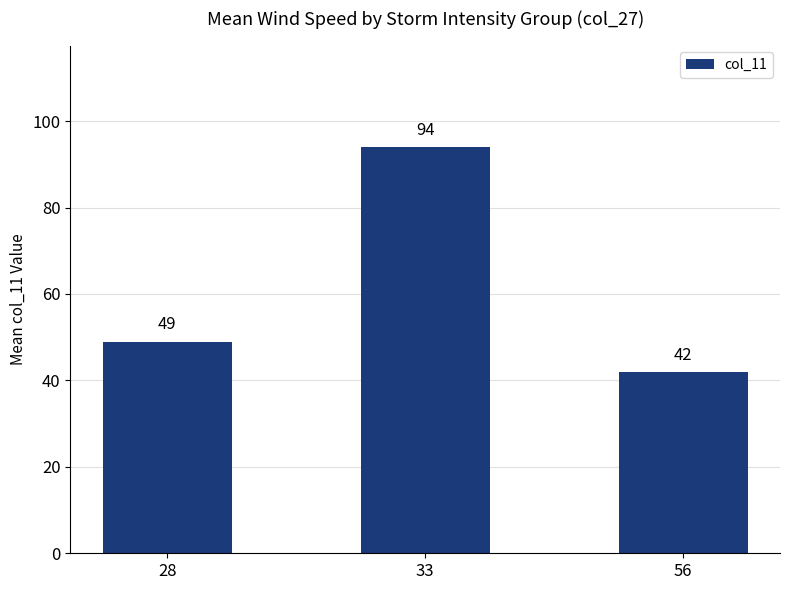

Does the chart contain stacked bars?

No